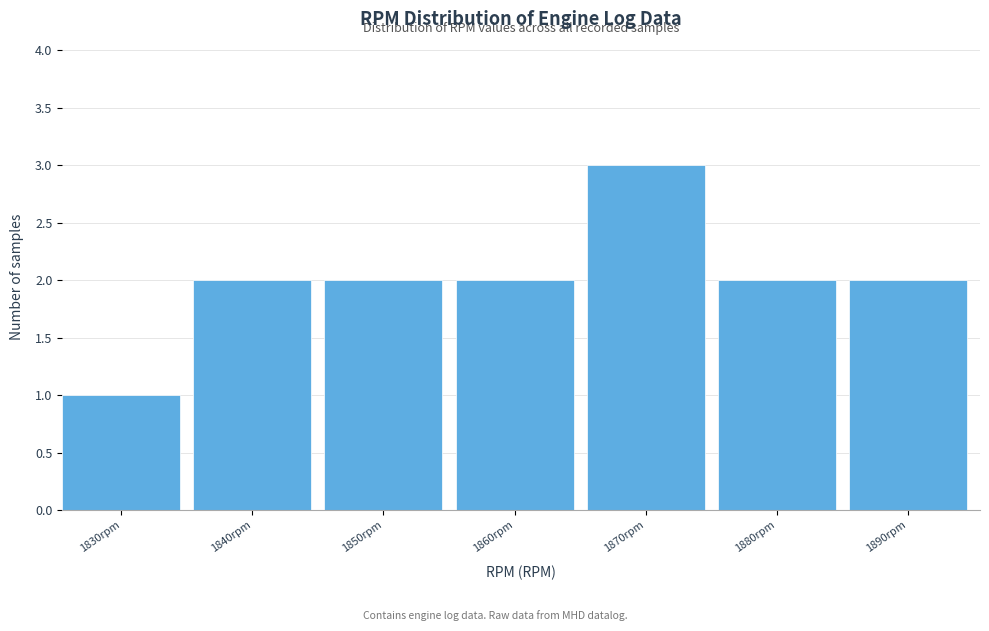

Reading left to right, what are all the values shown in this chart?

1	2	2	2	3	2	2